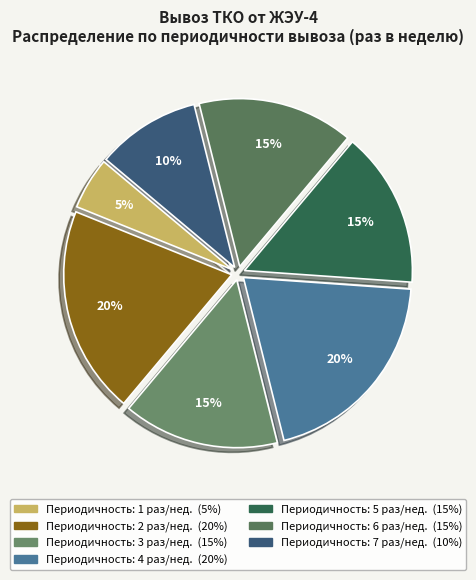

How many slices are in this pie chart?

7